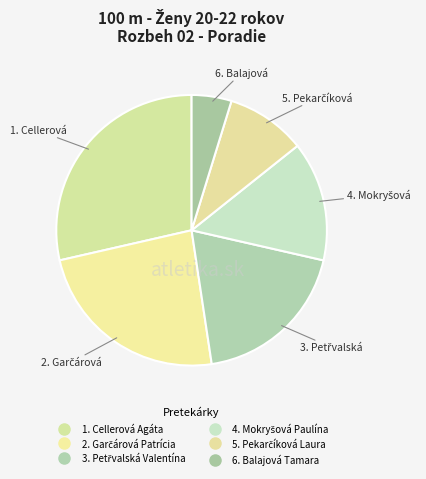

How many slices are in this pie chart?

6